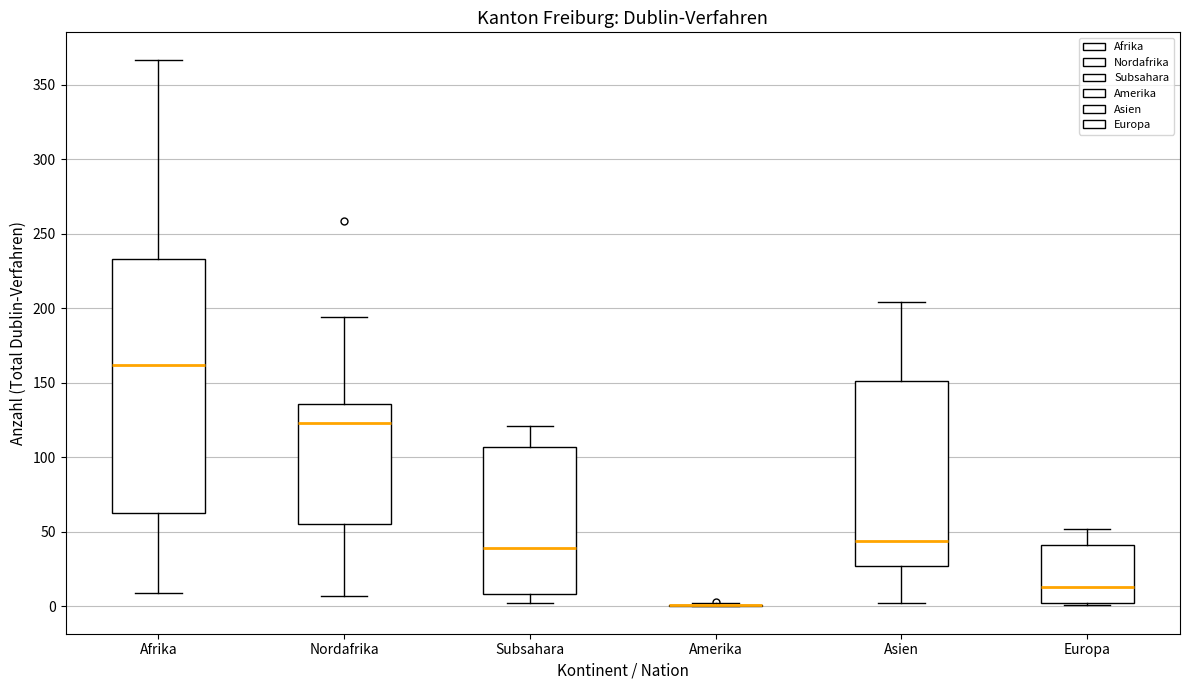

Where does the upper whisker of the box for Asien end on the y-axis? The values are not printed on the chart, so give them approximately, as read against the axis.

205